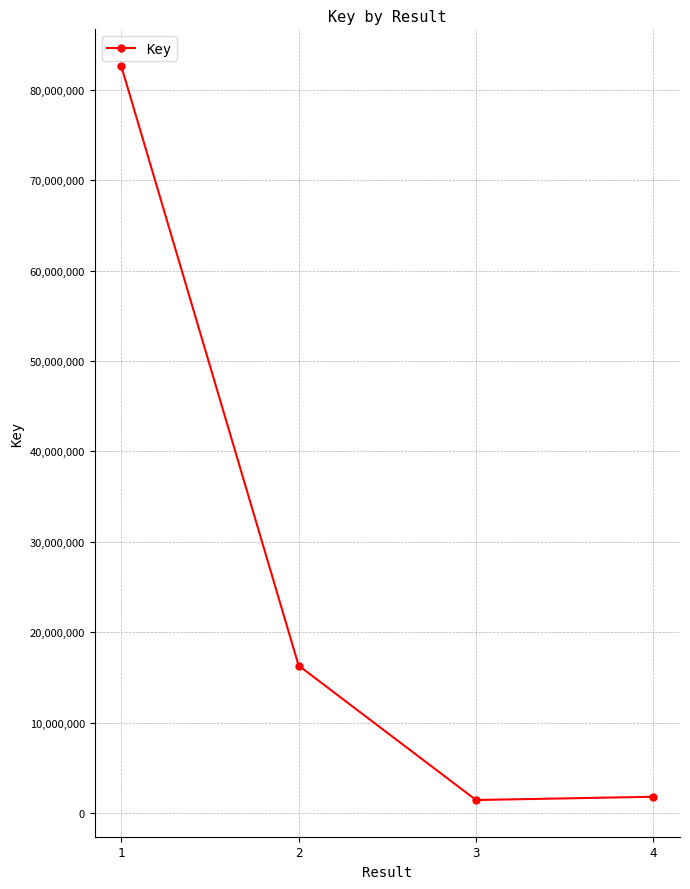

What is the value of the 4th point from the left?

1791910